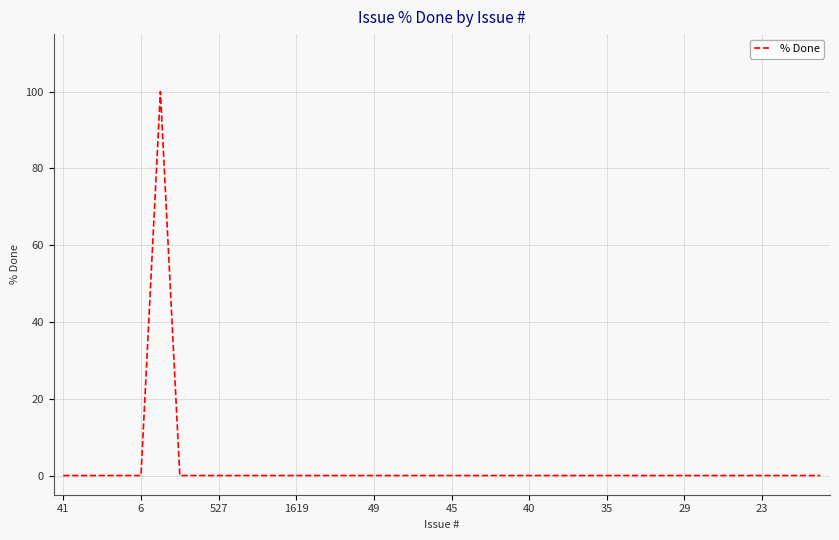

What is the greatest value displayed?

100